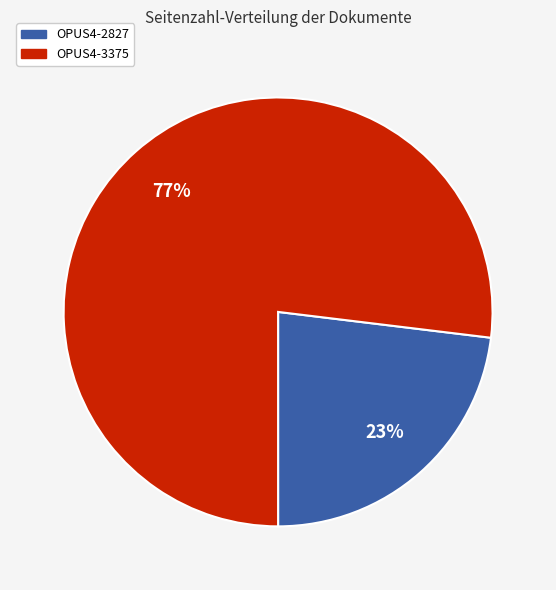

To the nearest percent, what is the difference between the OPUS4-2827 and OPUS4-3375 slice percentages?

54%